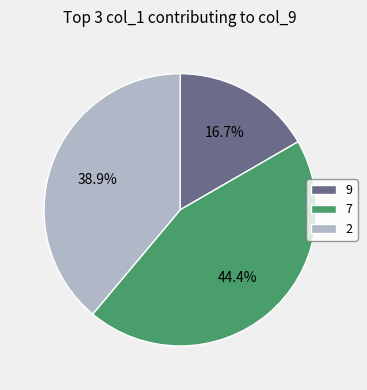

Which category has the biggest portion of the pie?

7